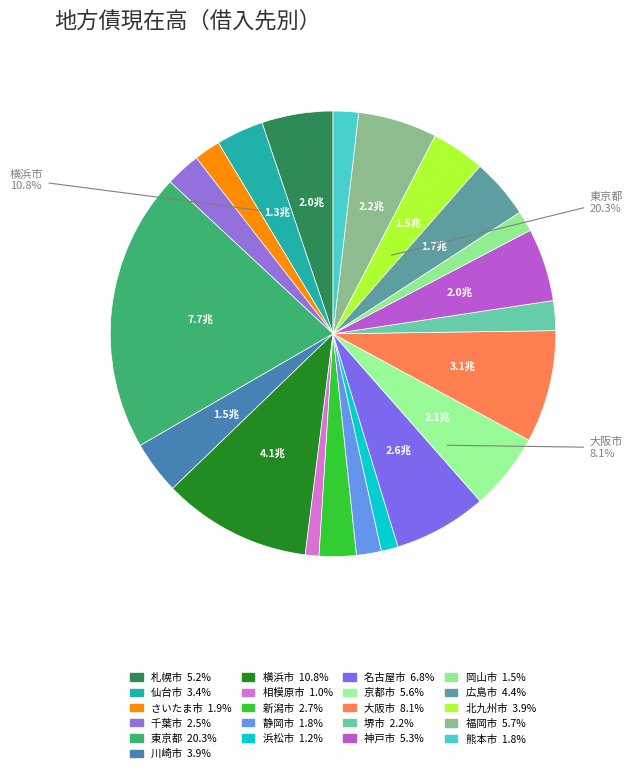

Does 相模原市 represent more than half of the total?

No